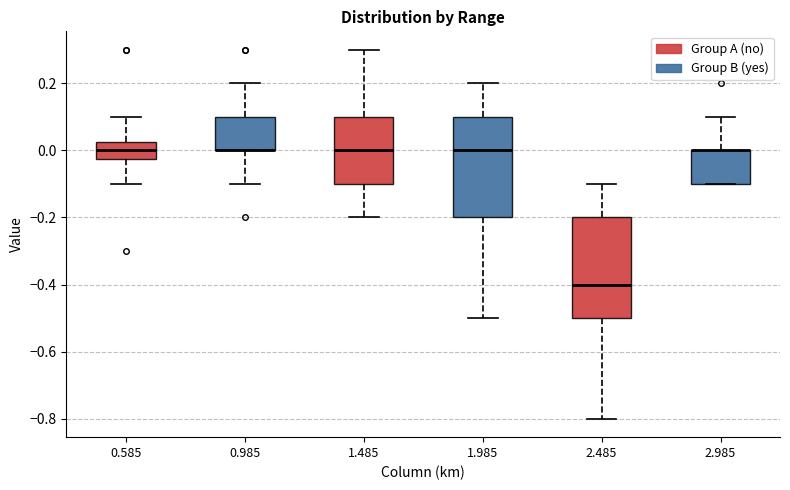

Reading left to right, read every box against the y-axis: the position of its median line, the range the box covers, and the ends of its whiskers. The values are not printed on the chart, so give them approximately, as read against the axis.

0.585: median 0.00, box -0.02 to 0.02, whiskers -0.10 to 0.10
0.985: median 0.00 (drawn on the box's lower edge), box 0.00 to 0.10, whiskers -0.10 to 0.20
1.485: median 0.00, box -0.10 to 0.10, whiskers -0.20 to 0.30
1.985: median 0.00, box -0.20 to 0.10, whiskers -0.50 to 0.20
2.485: median -0.40, box -0.50 to -0.20, whiskers -0.80 to -0.10
2.985: median 0.00 (drawn on the box's upper edge), box -0.10 to 0.00, whiskers -0.10 to 0.10